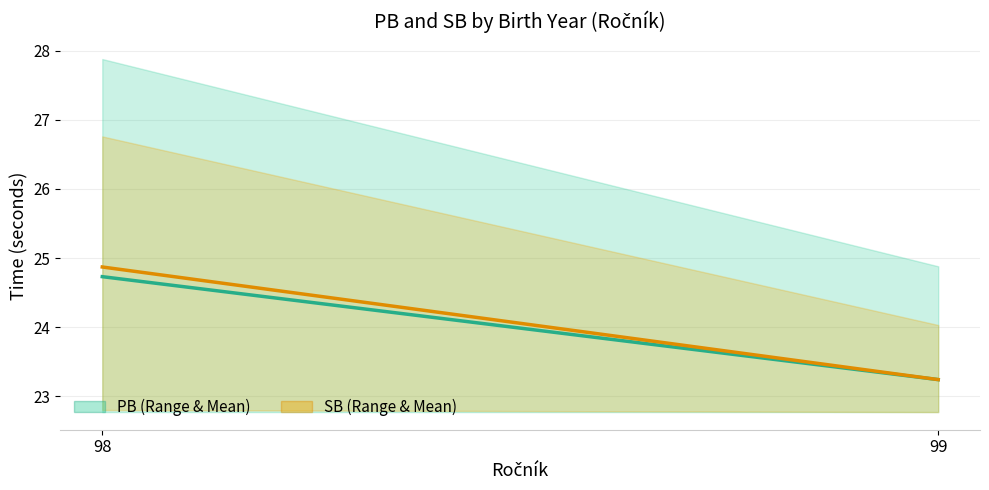

Reading left to right, transcribe all the data shown in this chart.

PB Mean: 24.7	23.2
SB Mean: 24.9	23.2